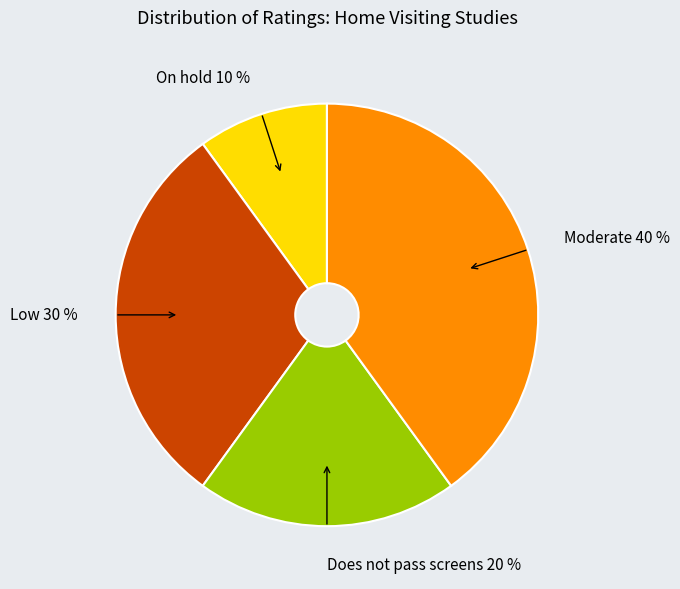

To the nearest percent, what percentage of the pie is Moderate 40 %?

40%